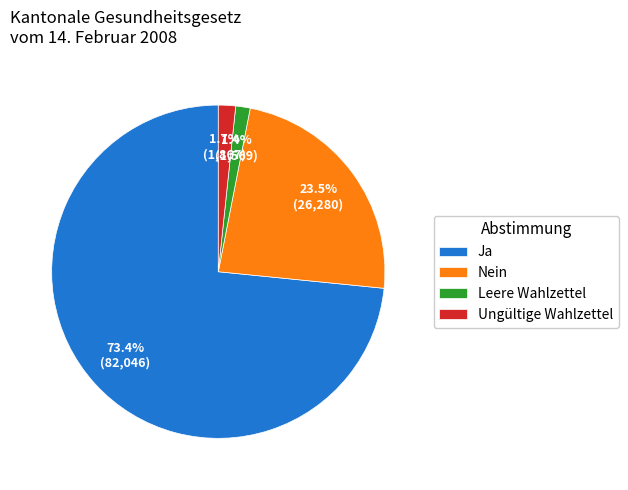

Which has a higher value, Ja or Ungültige Wahlzettel?

Ja